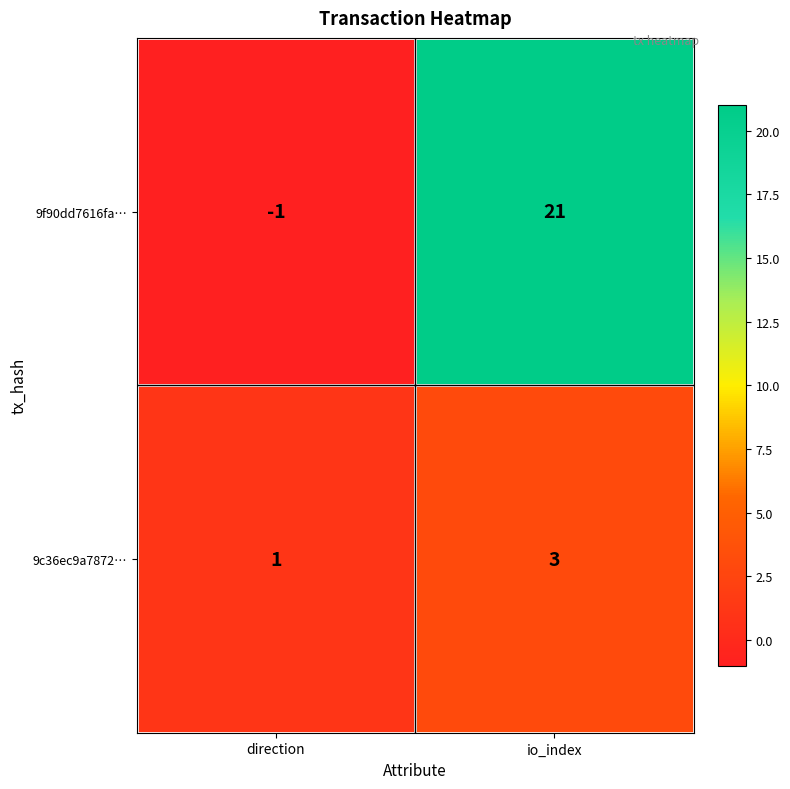

At how many categories does at least one series exceed 13?

1